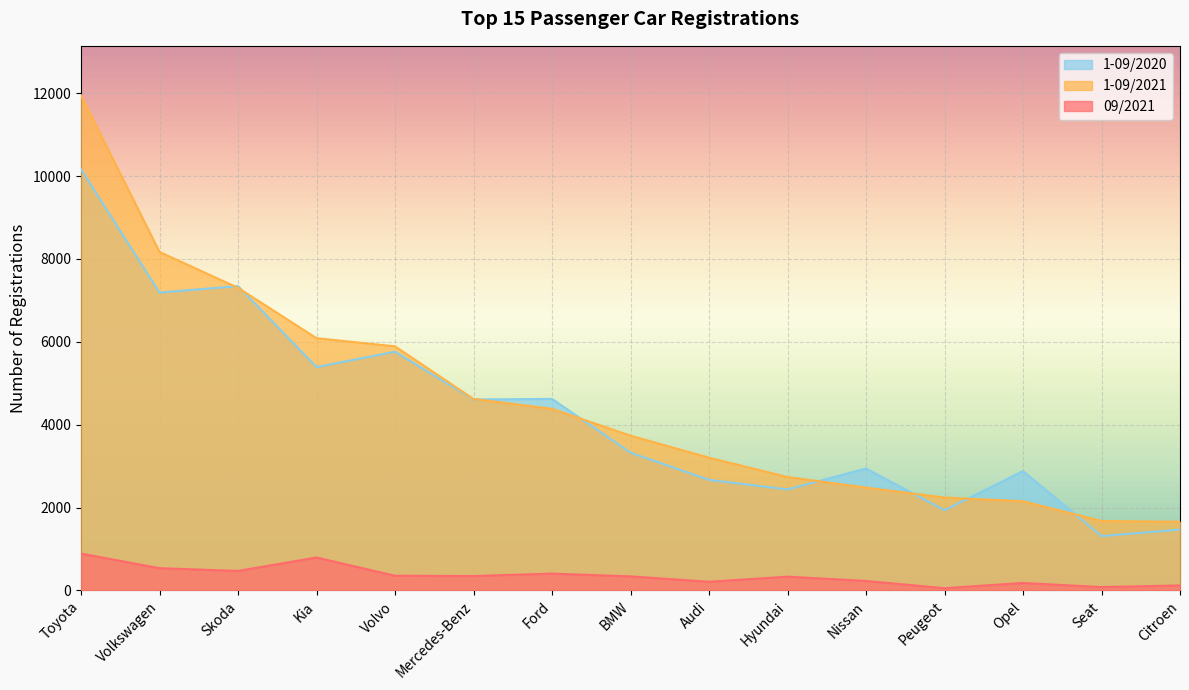

What is the difference between the maximum and minimum values in the 09/2021 series?

836